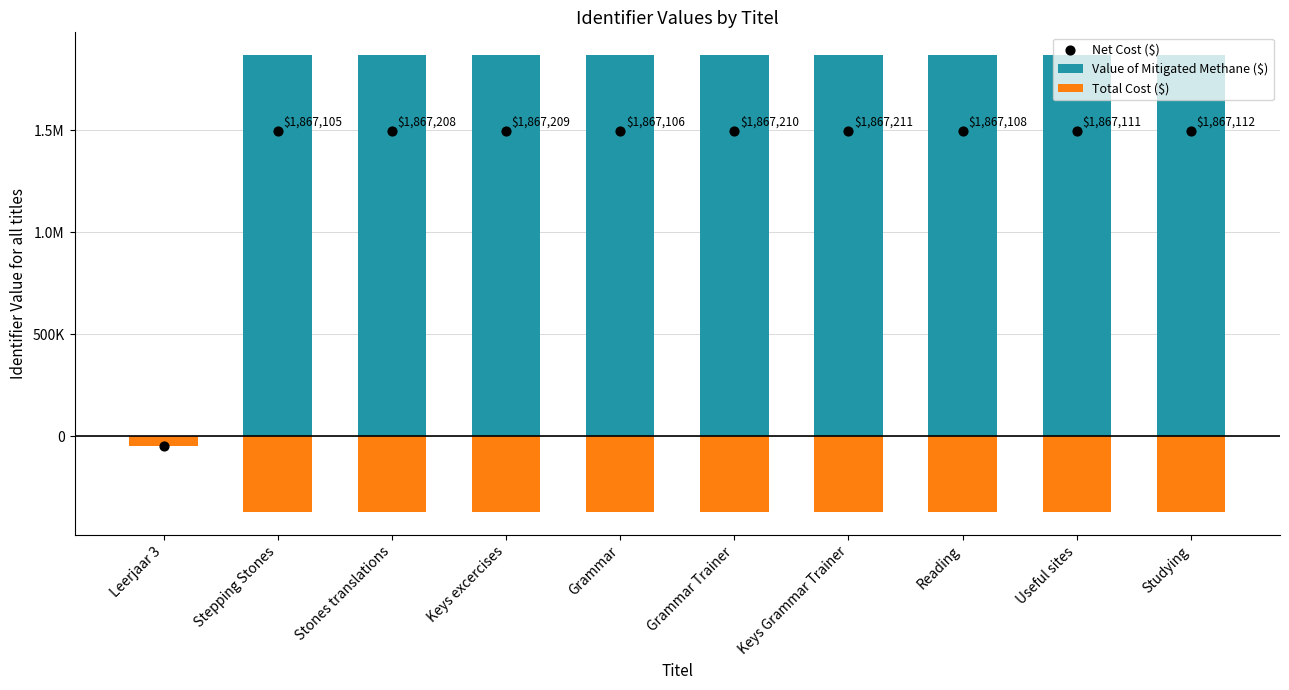

Which series has the largest total across all categories?

Value of Mitigated Methane ($)